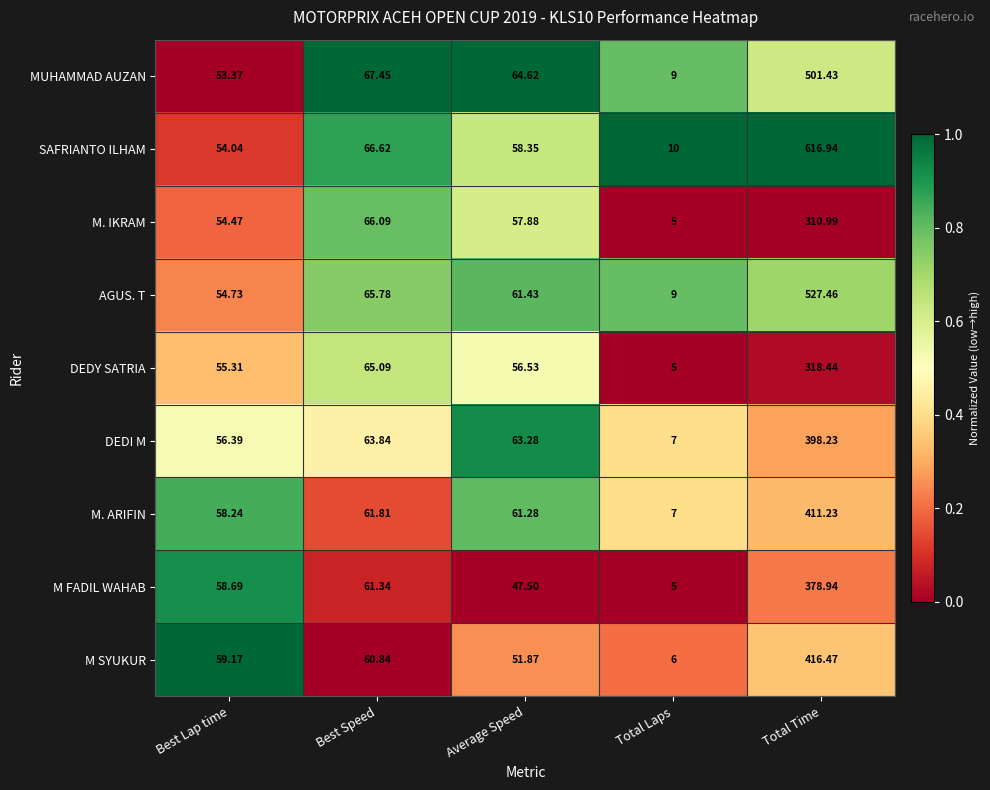

What is the difference between the highest and lowest values at Total Laps?

5.0